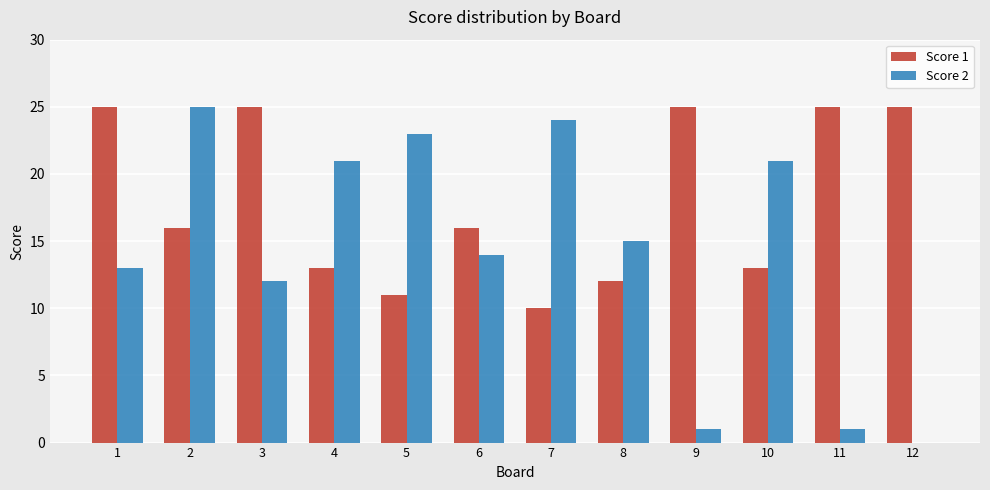

Which series changed the most between 1 and 7?

Score 1